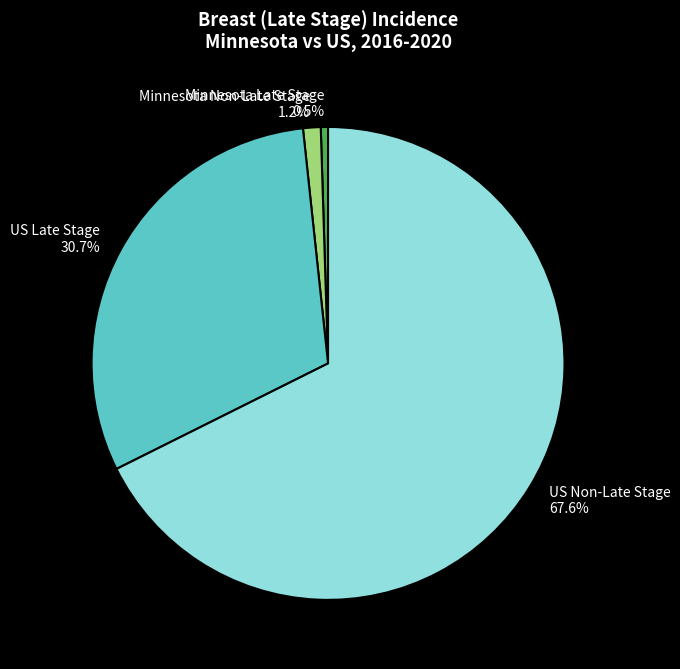

Count the number of slices in the pie.

4